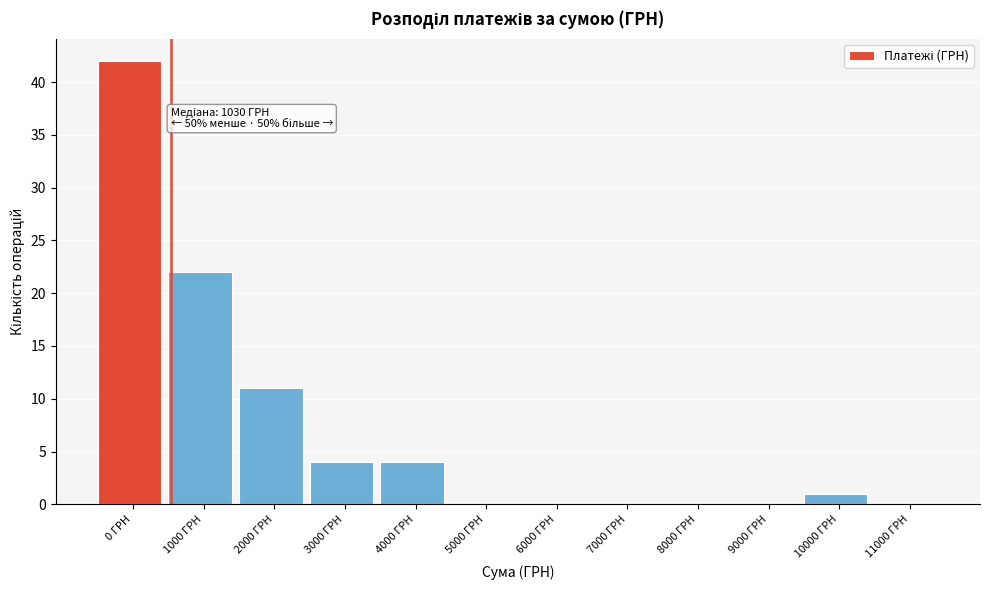

Reading left to right, what are all the values shown in this chart?

0 ГРН=42	1000 ГРН=22	2000 ГРН=11	3000 ГРН=4	4000 ГРН=4	5000 ГРН=0	6000 ГРН=0	7000 ГРН=0	8000 ГРН=0	9000 ГРН=0	10000 ГРН=1	11000 ГРН=0